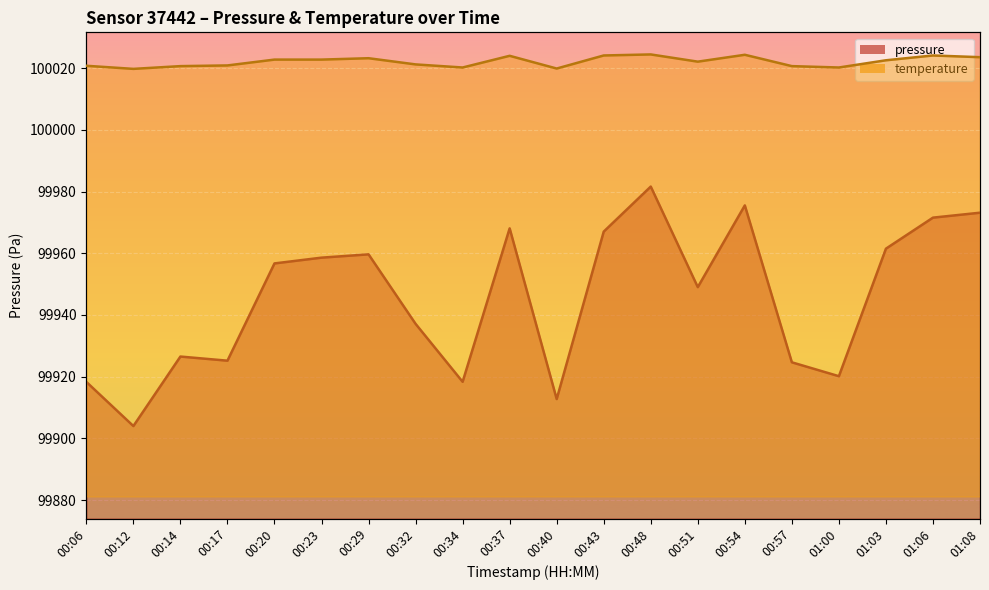

How many interior local peaks does the temperature series have?

5